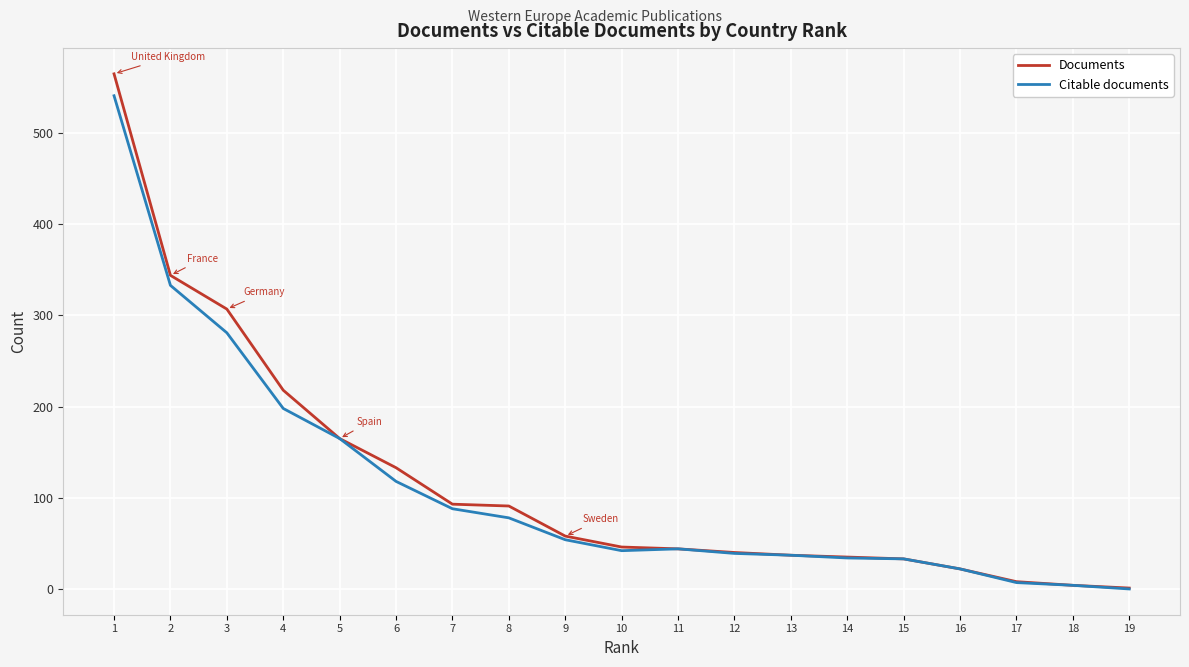

Is it true that Citable documents equals 74 at 10?

False